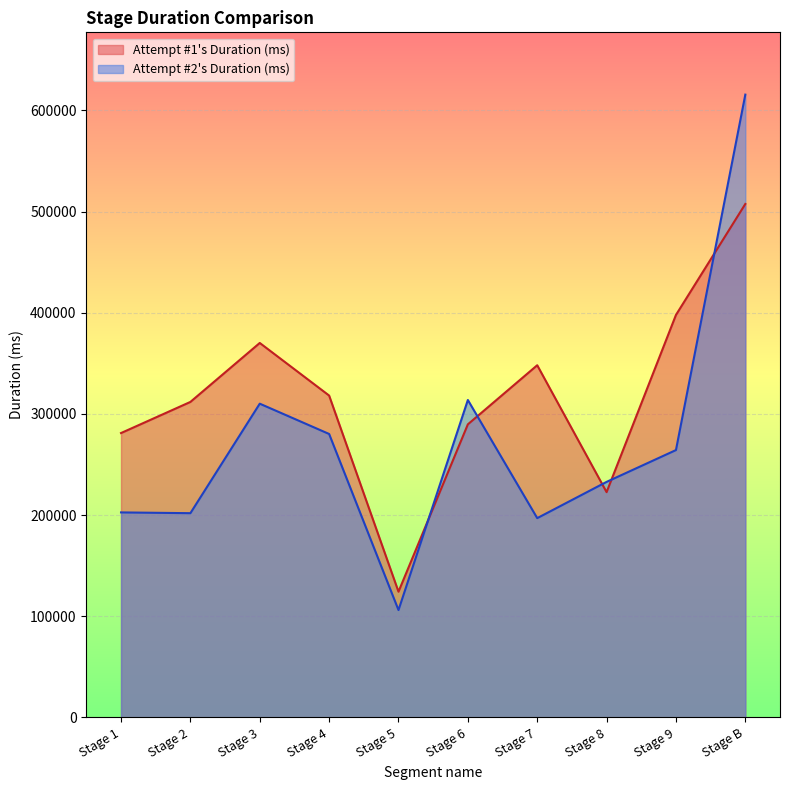

Reading left to right, transcribe all the data shown in this chart.

Attempt #1's Duration (ms): Stage 1=281101	Stage 2=311861	Stage 3=370146	Stage 4=318159	Stage 5=124317	Stage 6=289699	Stage 7=348122	Stage 8=222690	Stage 9=397829	Stage B=507506
Attempt #2's Duration (ms): Stage 1=202668	Stage 2=201898	Stage 3=310130	Stage 4=280190	Stage 5=106158	Stage 6=313772	Stage 7=197015	Stage 8=232833	Stage 9=264279	Stage B=615590